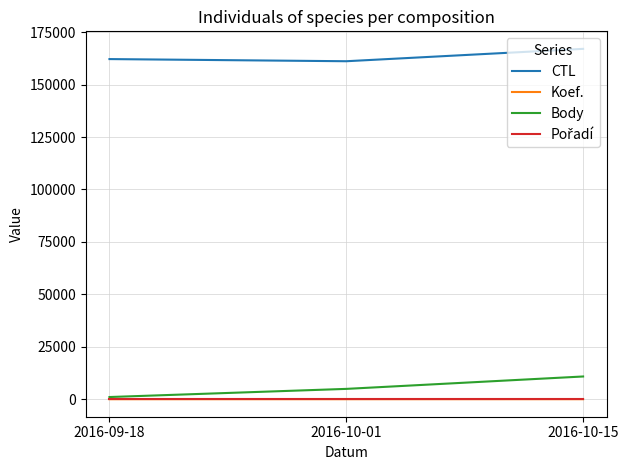

Which series has the largest total across all categories?

CTL